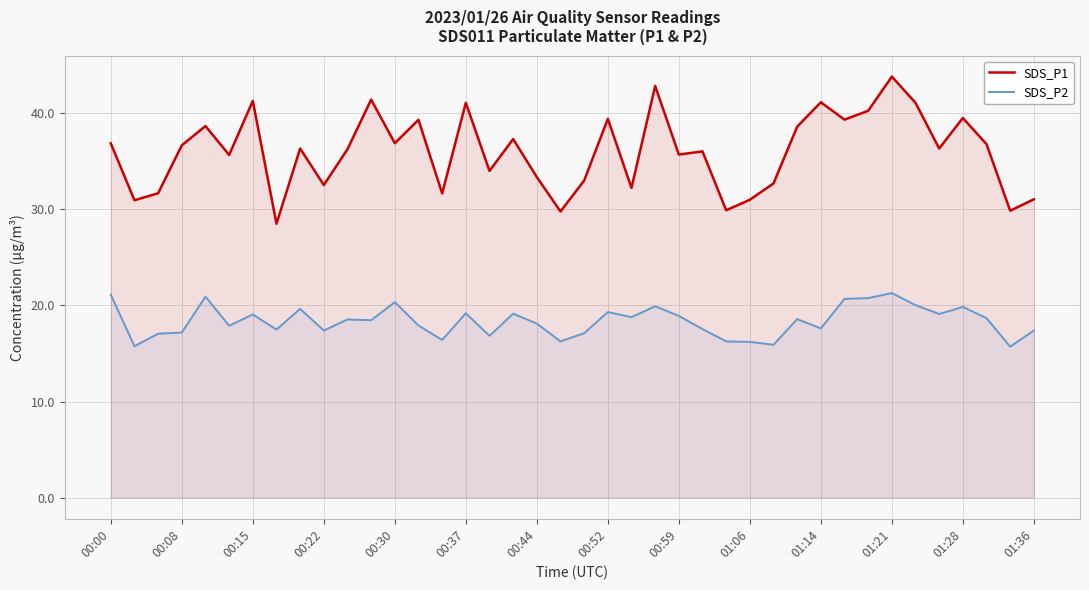

True or false: SDS_P1 and SDS_P2 cross at least once.

False